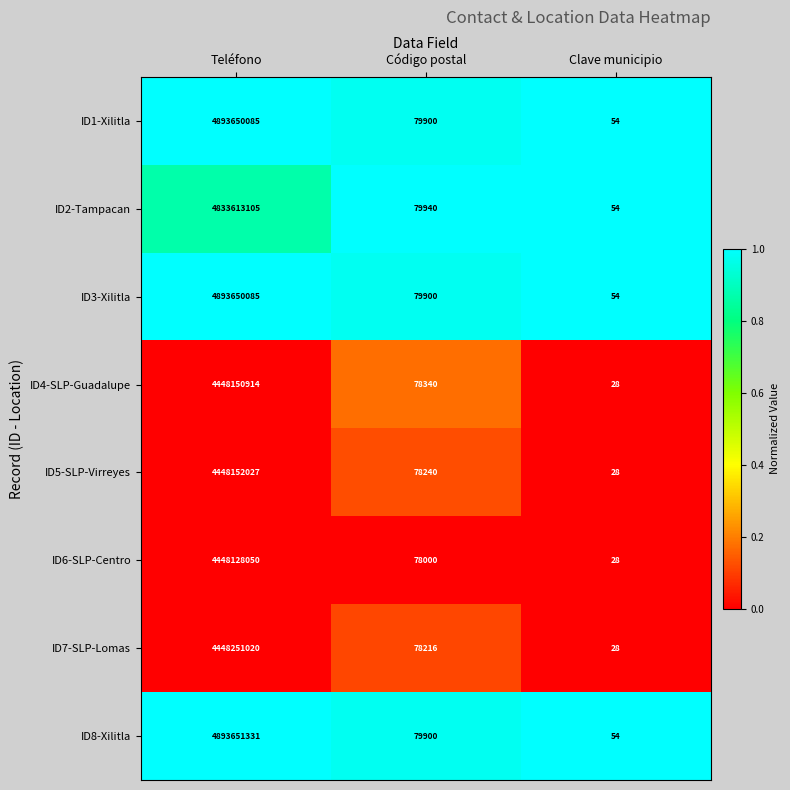

What is the approximate value of ID8-Xilitla at Código postal, to the nearest 50?

79900